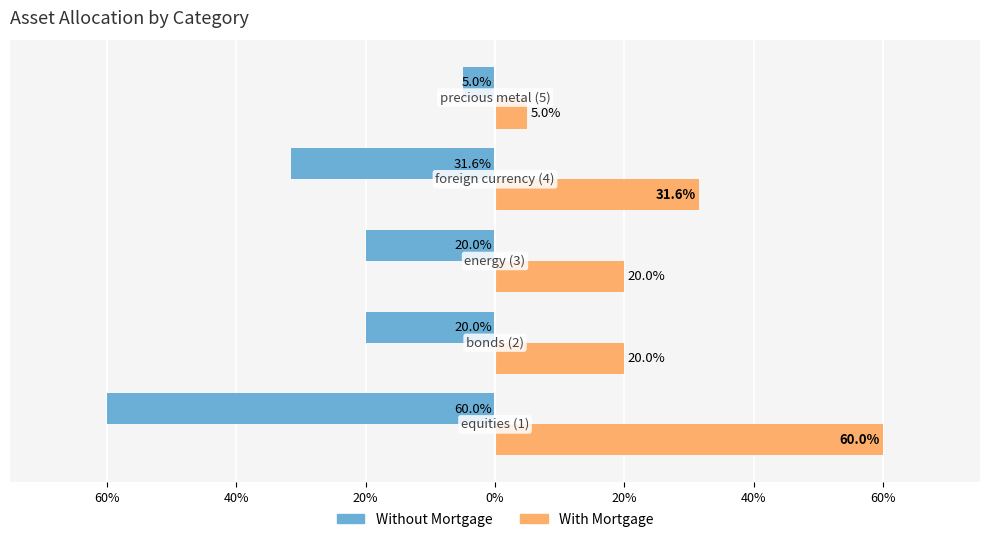

What are all the series names shown in the legend?

Without Mortgage, With Mortgage